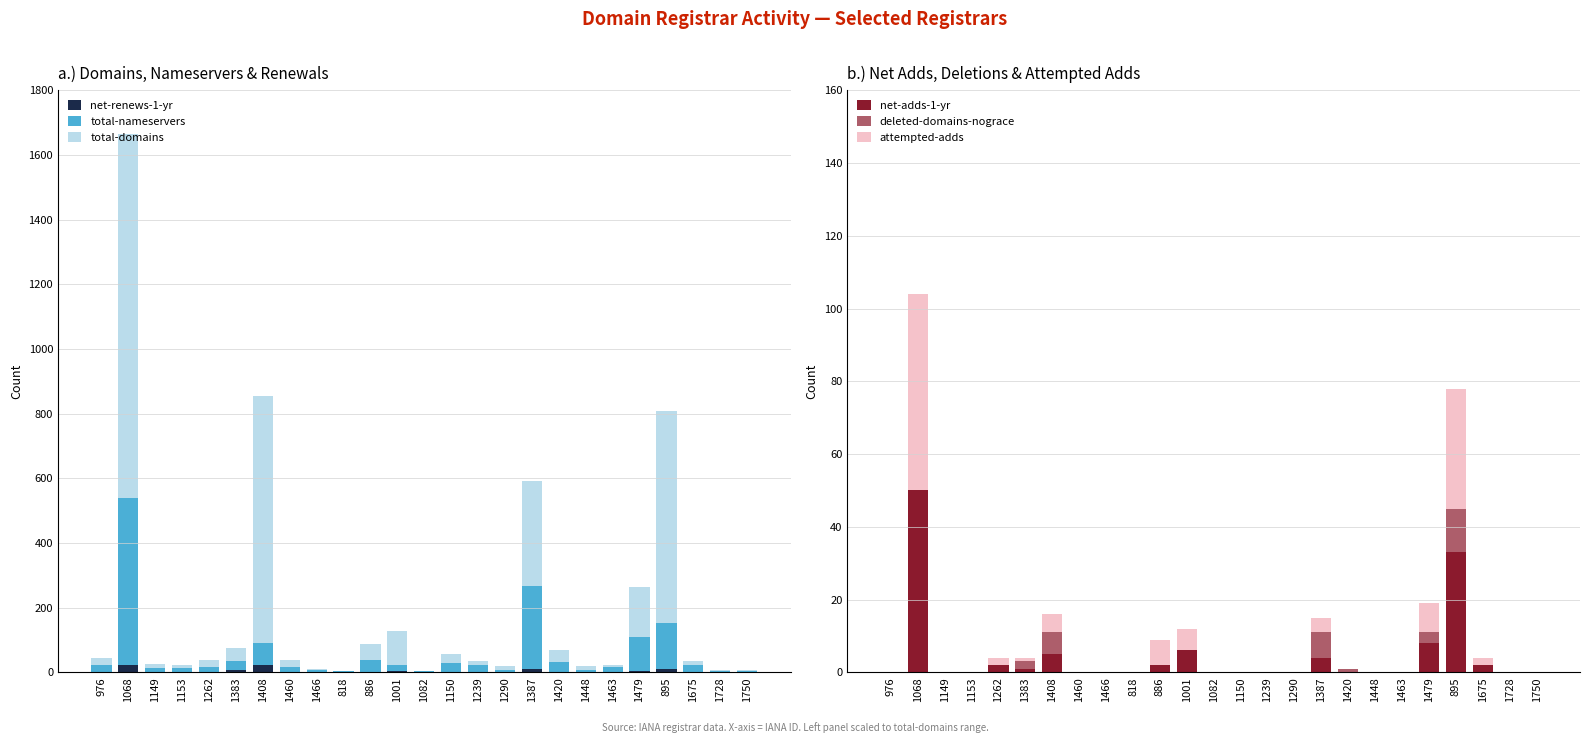

How many values in the total-domains series exceed 21?

10